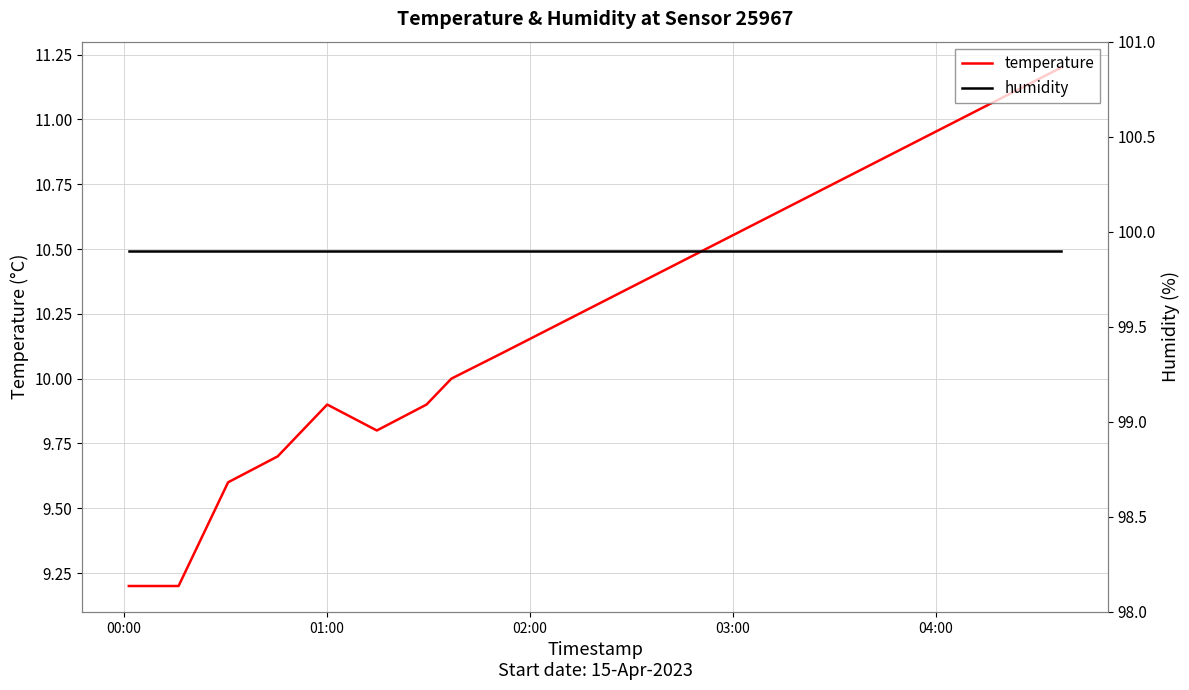

What is the maximum value for temperature?

11.2